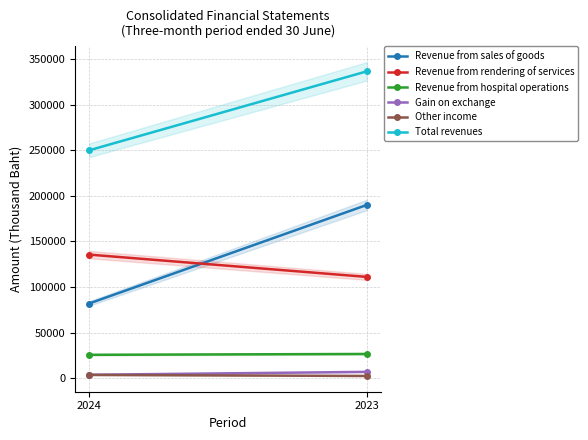

List the labels in order of Revenue from sales of goods value, largest first.

2023, 2024